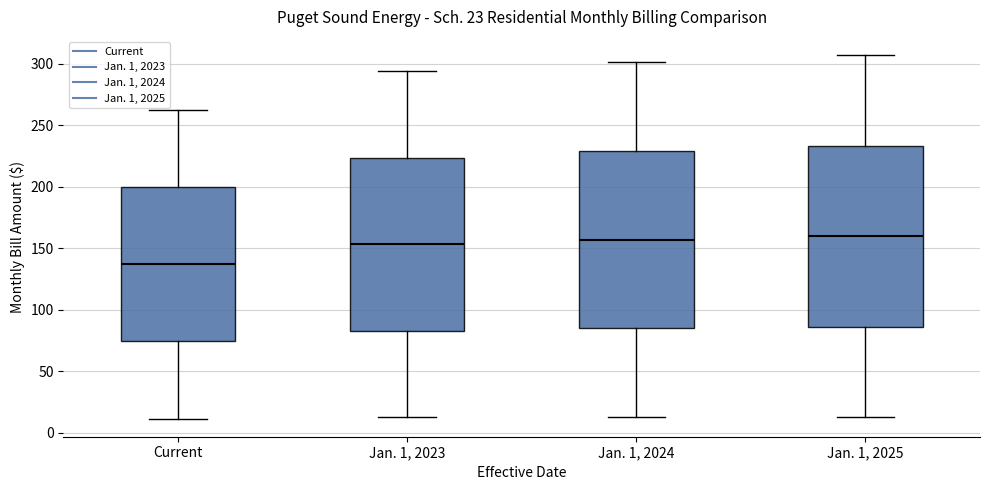

Where is the upper edge of the box for Jan. 1, 2023 on the y-axis? The values are not printed on the chart, so give them approximately, as read against the axis.

225